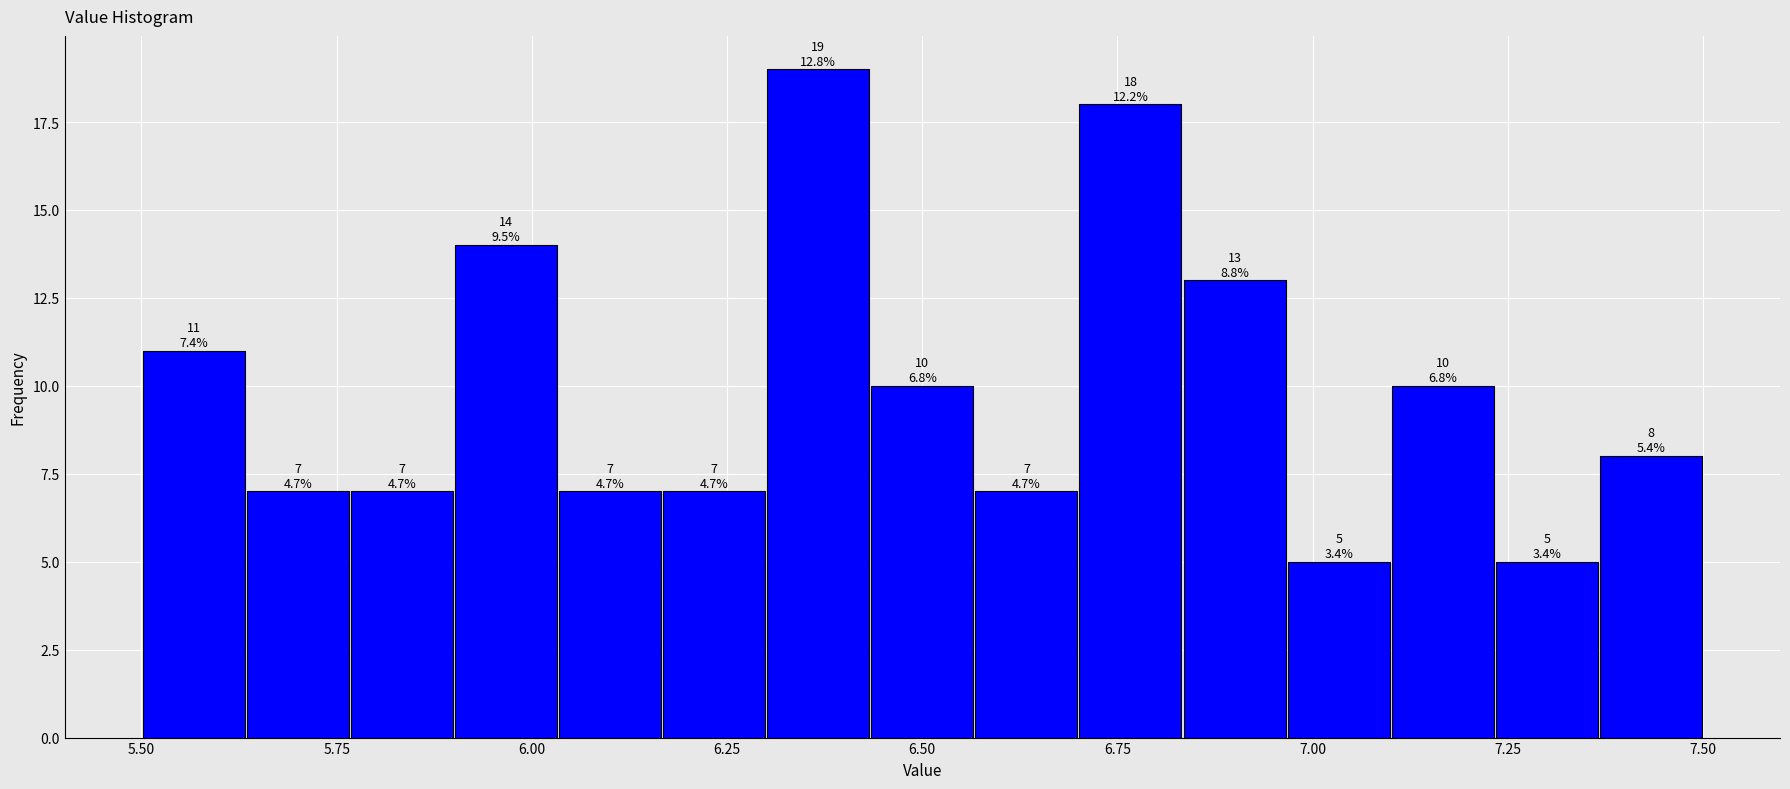

Read against the x-axis, roughly where is the centre of the tallest bar?

6.35